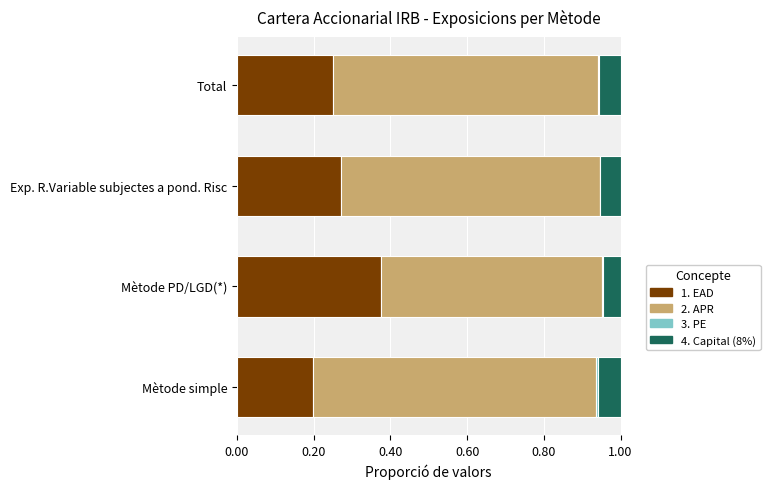

At which label does 1. EAD reach its peak?

Mètode PD/LGD(*)